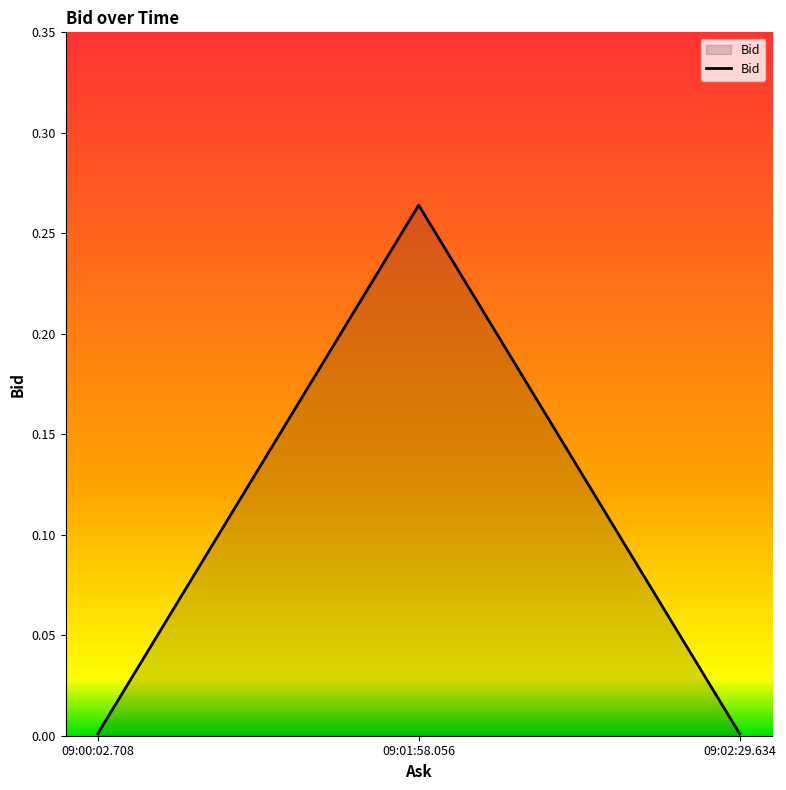

Is it true that the value at 09:00:02.708 is 0.0?

True